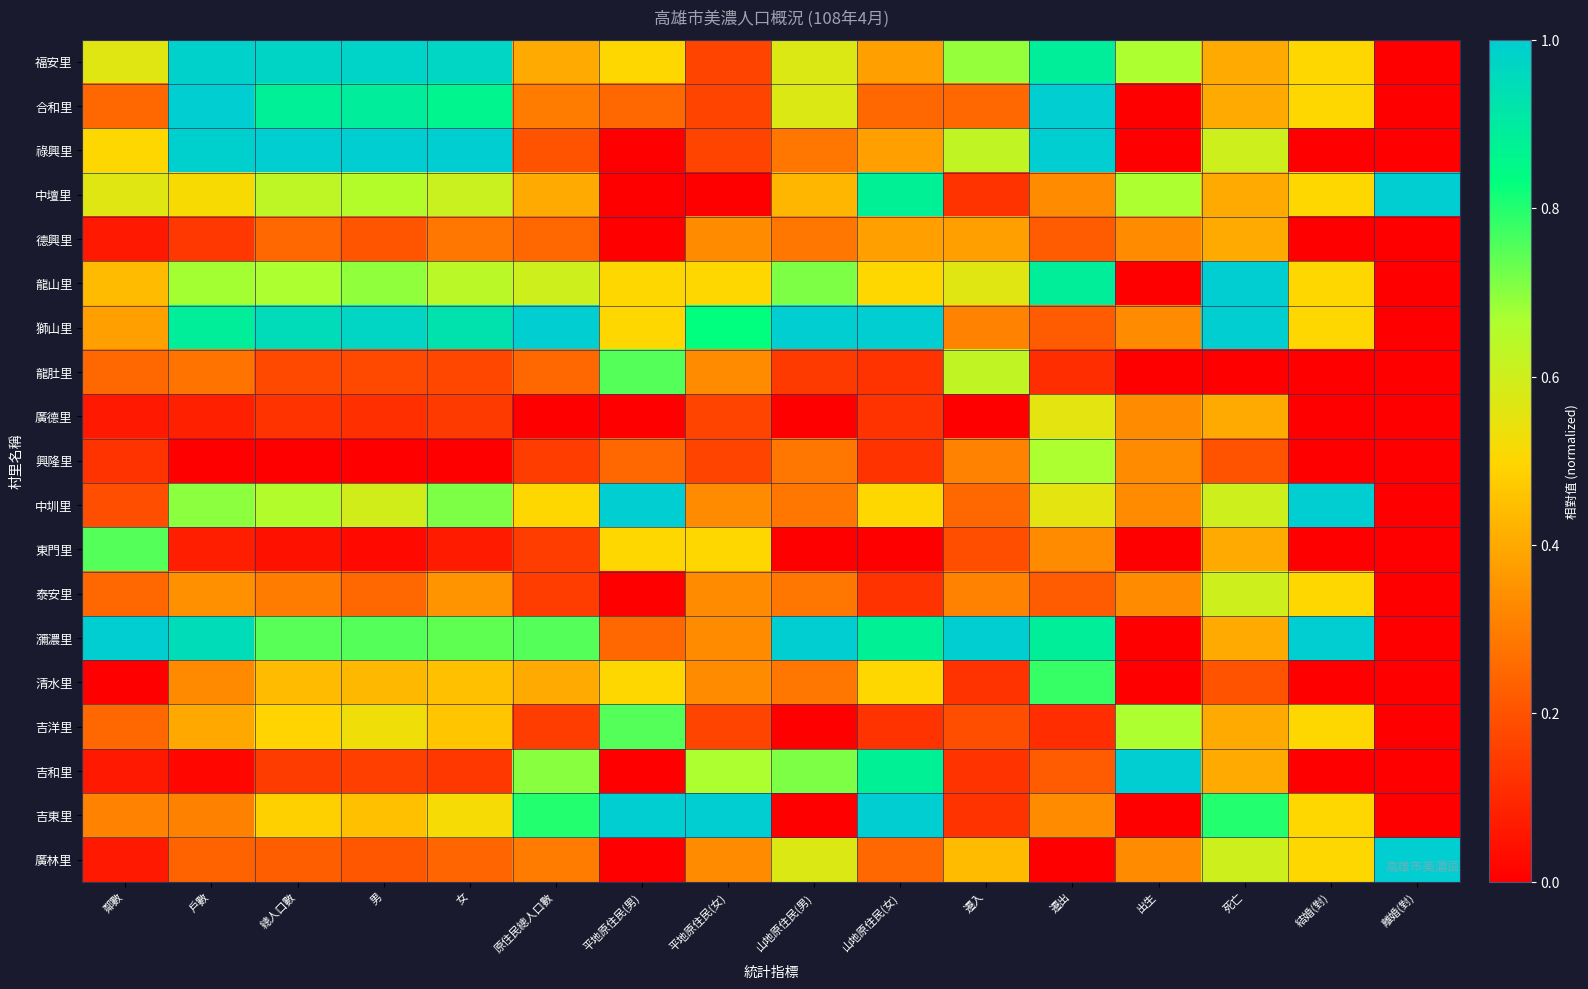

What is the maximum value shown in the chart?

1.0